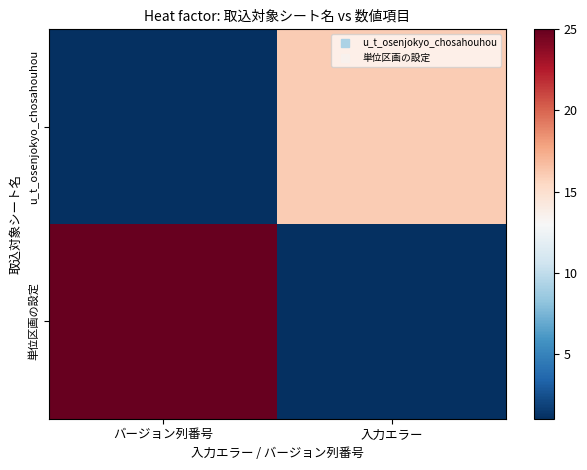

Reading right to left, transcribe all the data shown in this chart.

u_t_osenjokyo_chosahouhou: 入力エラー=16	バージョン列番号=1
単位区画の設定: 入力エラー=1	バージョン列番号=25